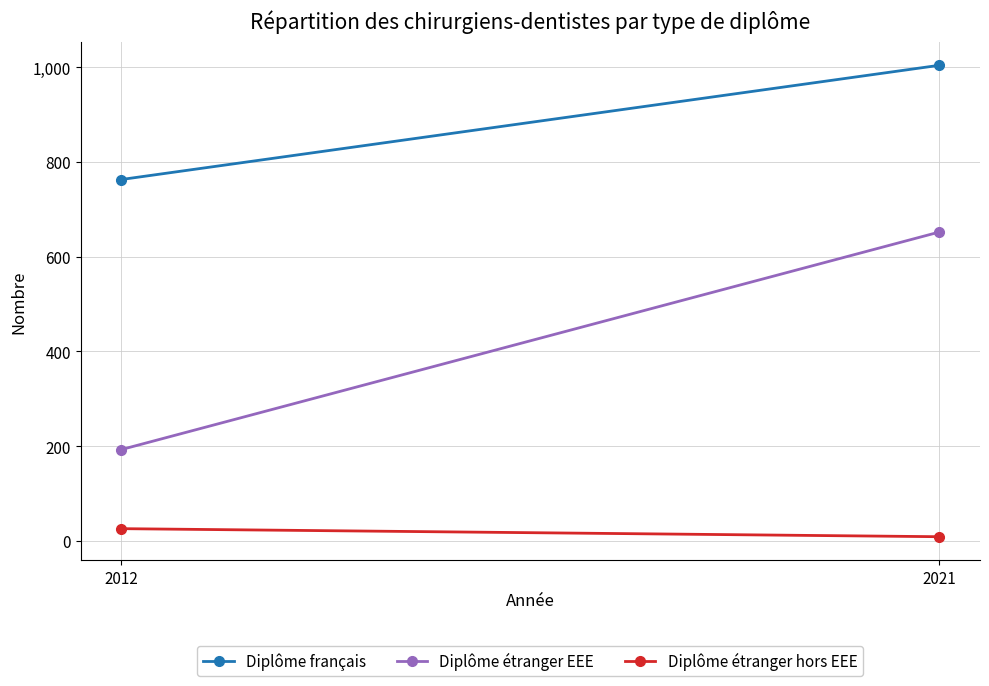

Which series changed the most between 2012 and 2021?

Diplôme étranger EEE